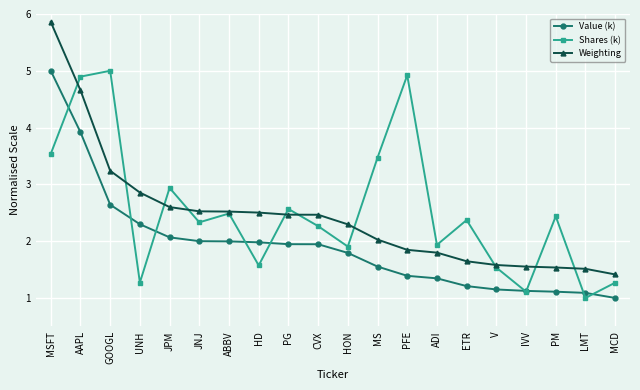

Rank the series at ADI from highest to lowest value.

Shares (k), Weighting, Value (k)